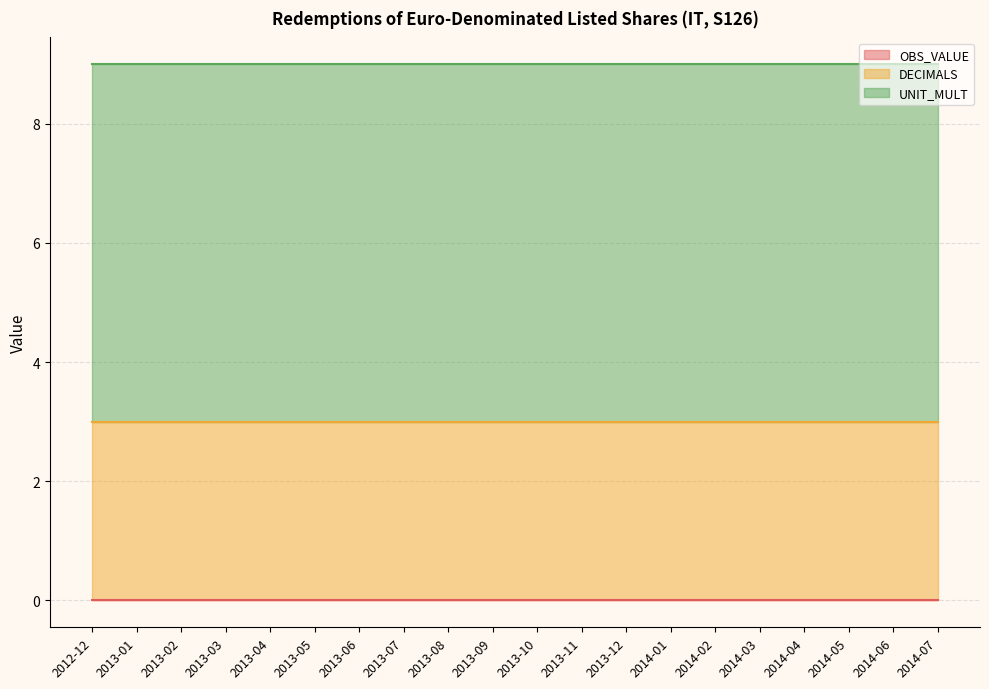

The value of DECIMALS at 2013-01 is 2. True or false?

False